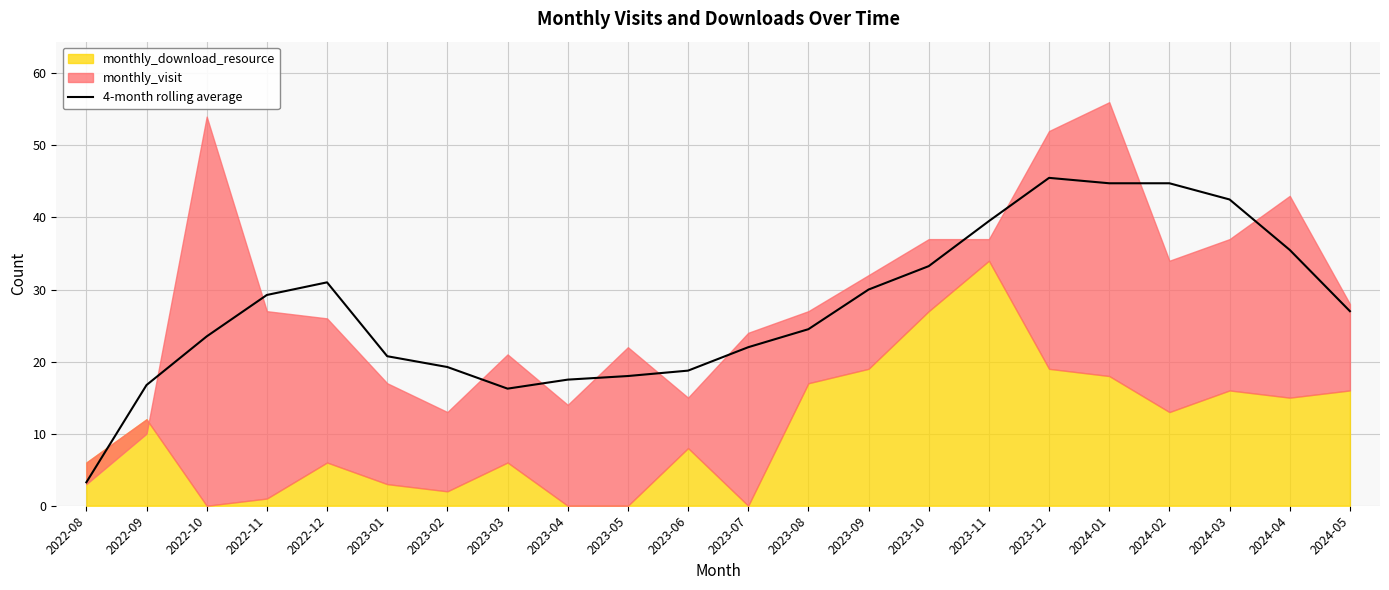

How many data points are above 27?

10